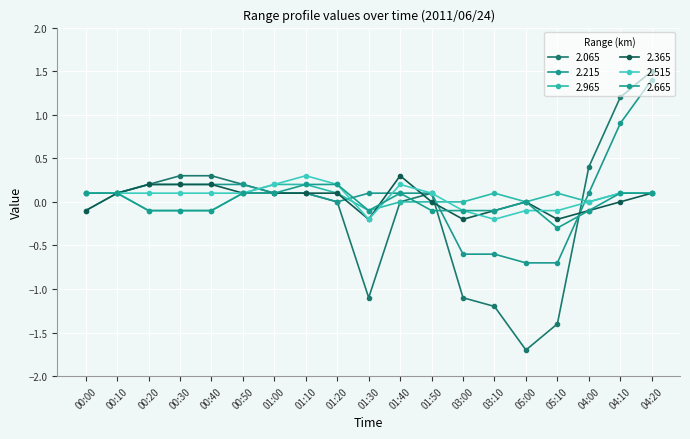

What is the difference between the highest and lowest values at 05:00?

1.7